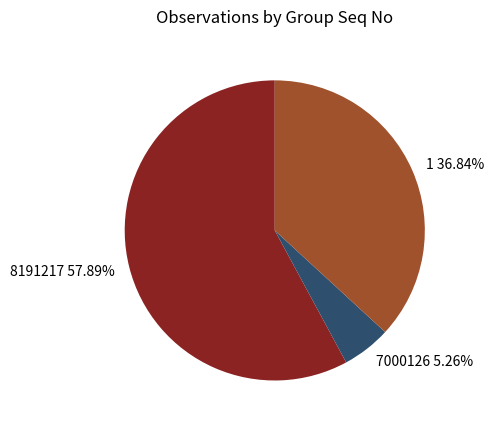

What is the ratio of the value at 8191217 to the value at 1?

1.6